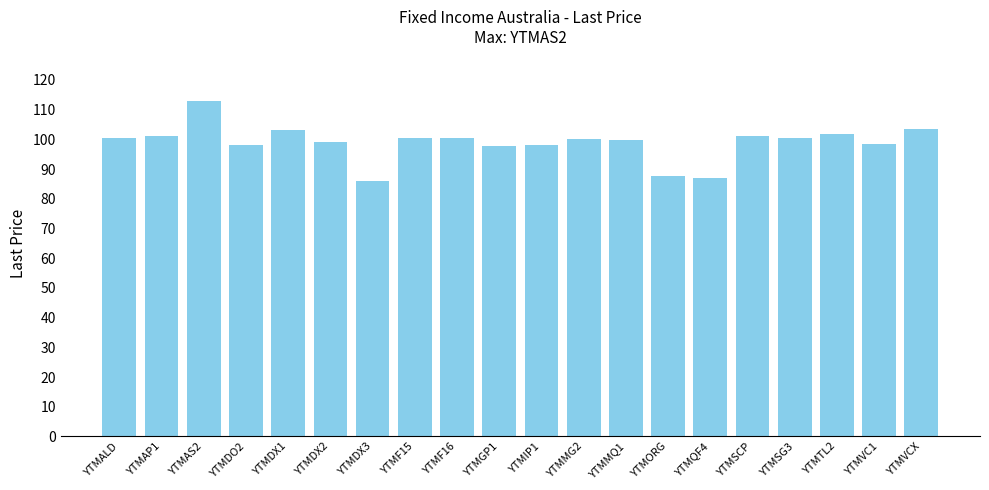

True or false: the data shows 57.5 at YTMALD.

False